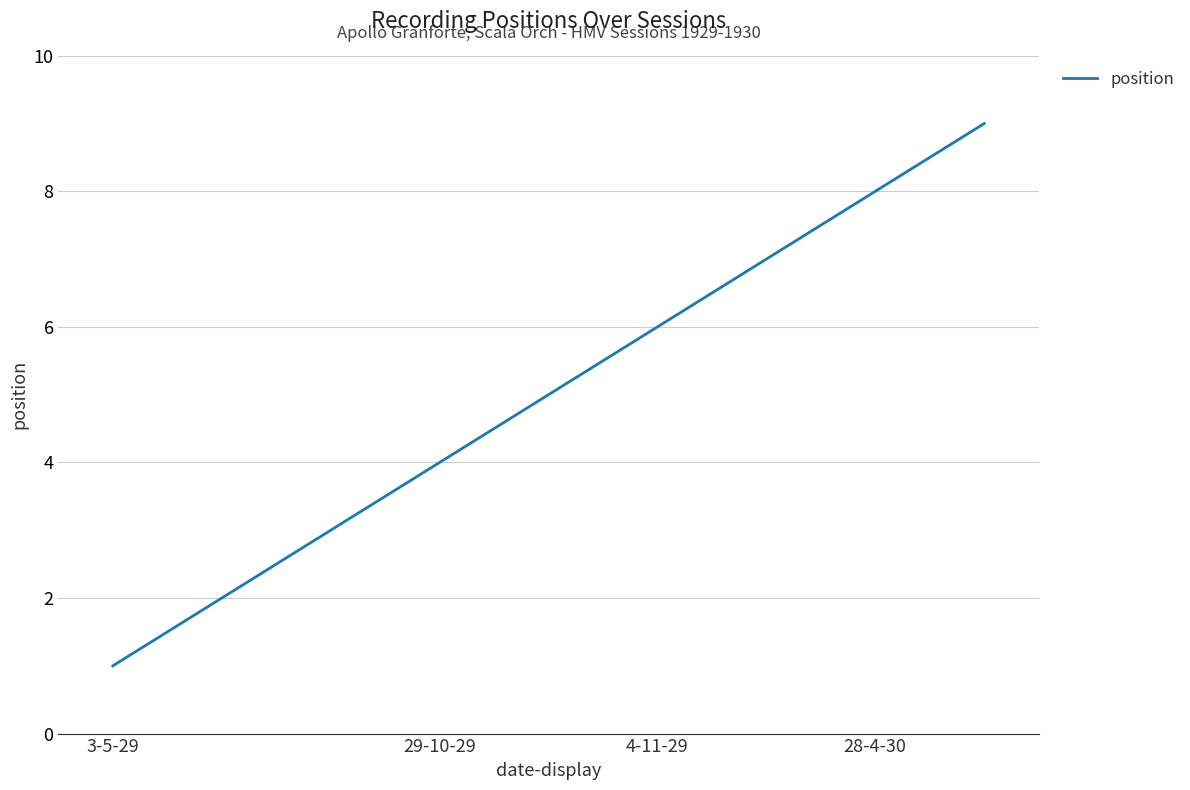

What is the maximum value shown in the chart?

9